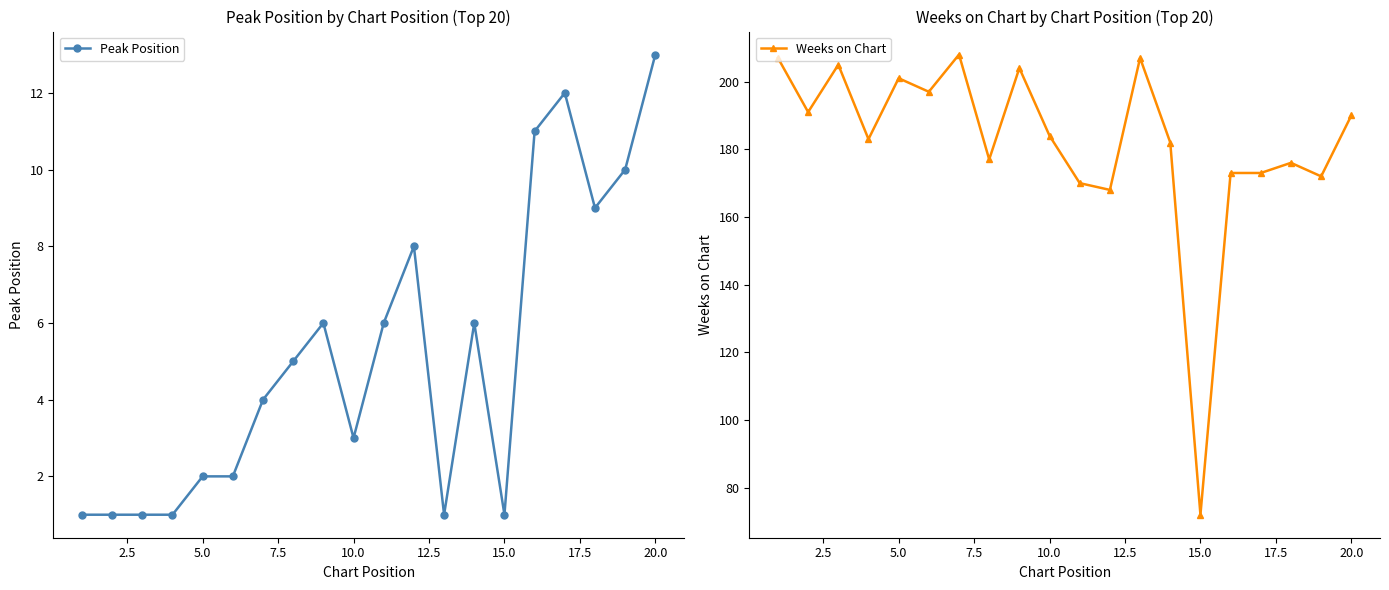

What is the lowest value of the Weeks on Chart series?

72